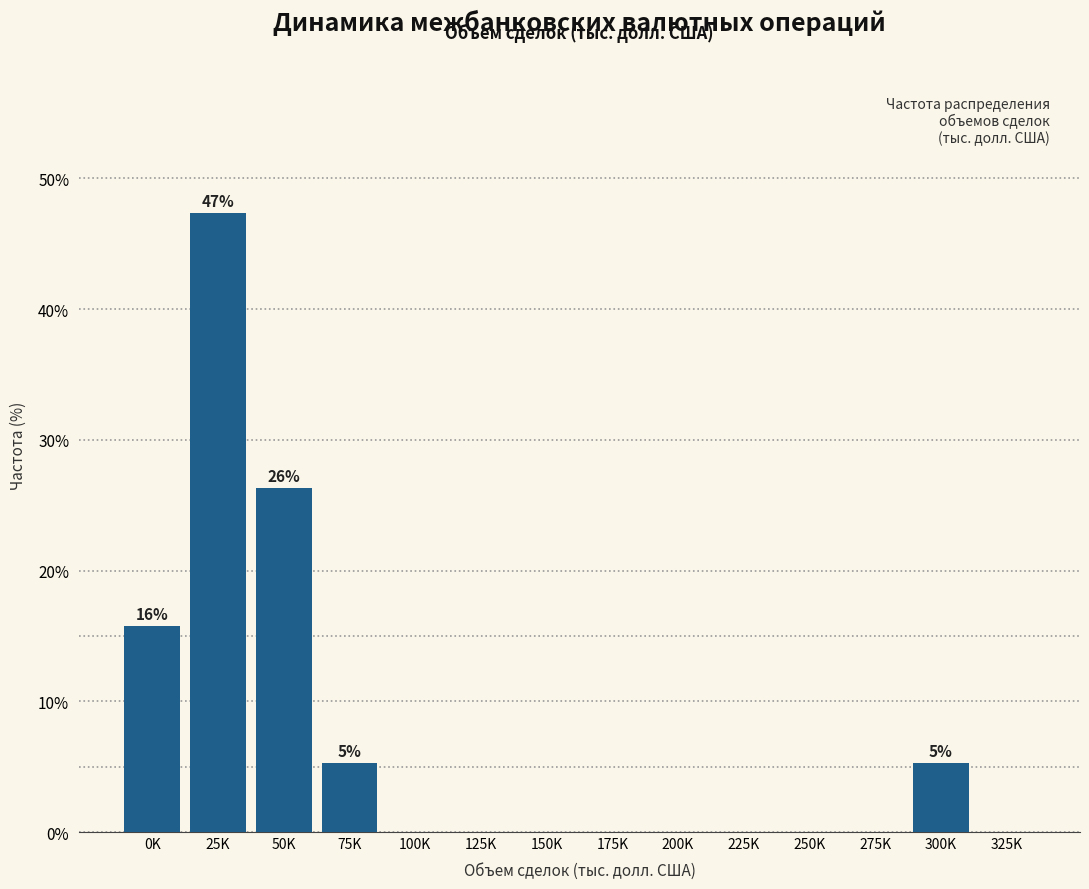

Reading left to right, list all the values displayed in this chart.

0K=15.8	25K=47.4	50K=26.3	75K=5.3	100K=0.0	125K=0.0	150K=0.0	175K=0.0	200K=0.0	225K=0.0	250K=0.0	275K=0.0	300K=5.3	325K=0.0